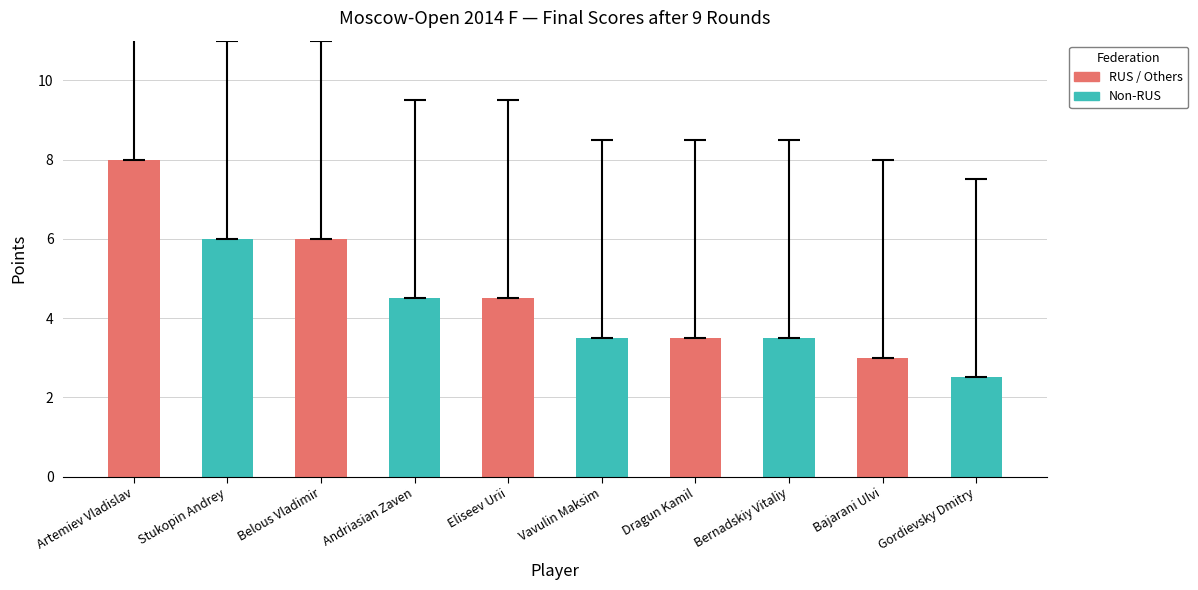

Approximately how many times larger is the value at Stukopin Andrey compared to Belous Vladimir?

1.0